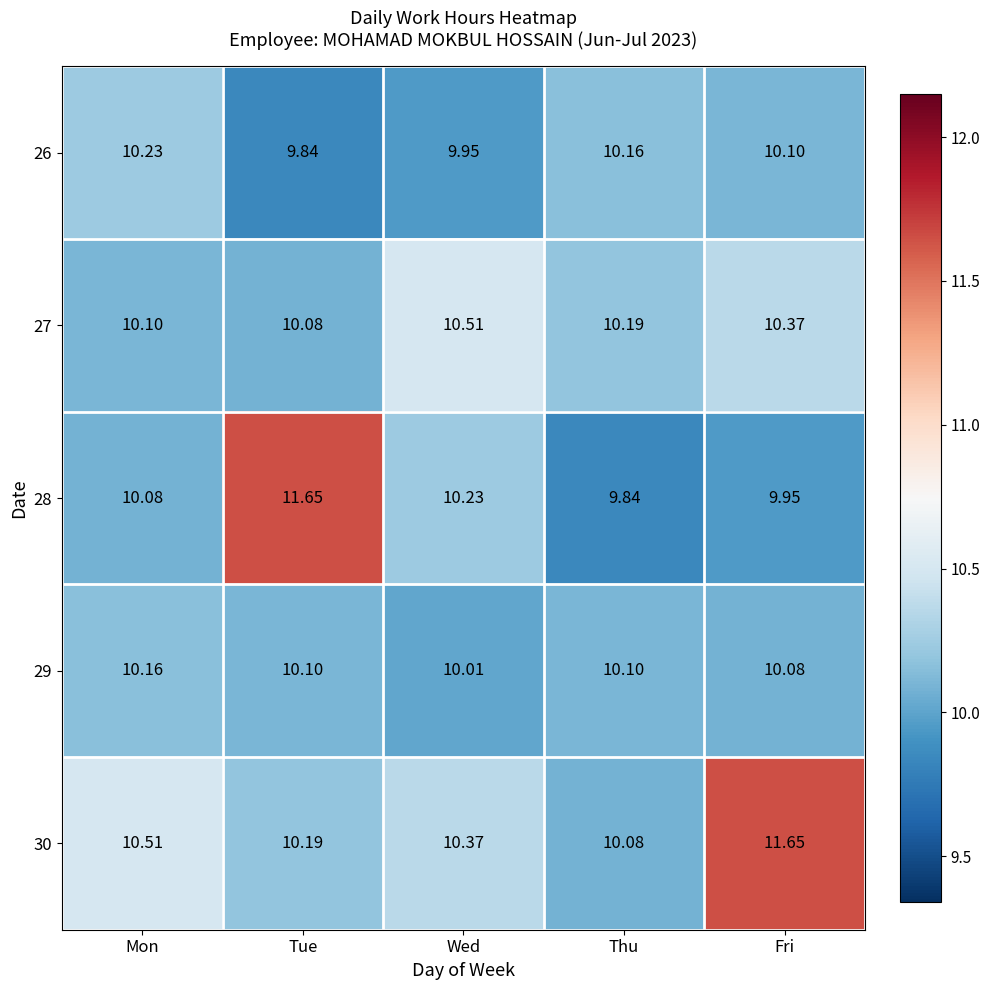

At which label is 28 closest to 10?

Fri